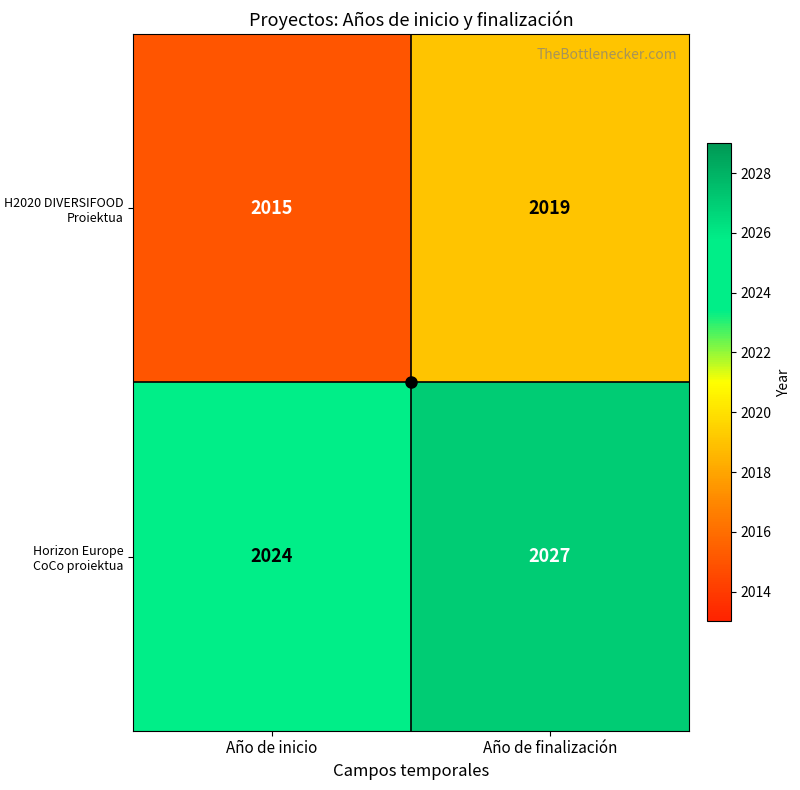

Where is H2020 DIVERSIFOOD Proiektua nearest to the value 2017?

Año de inicio